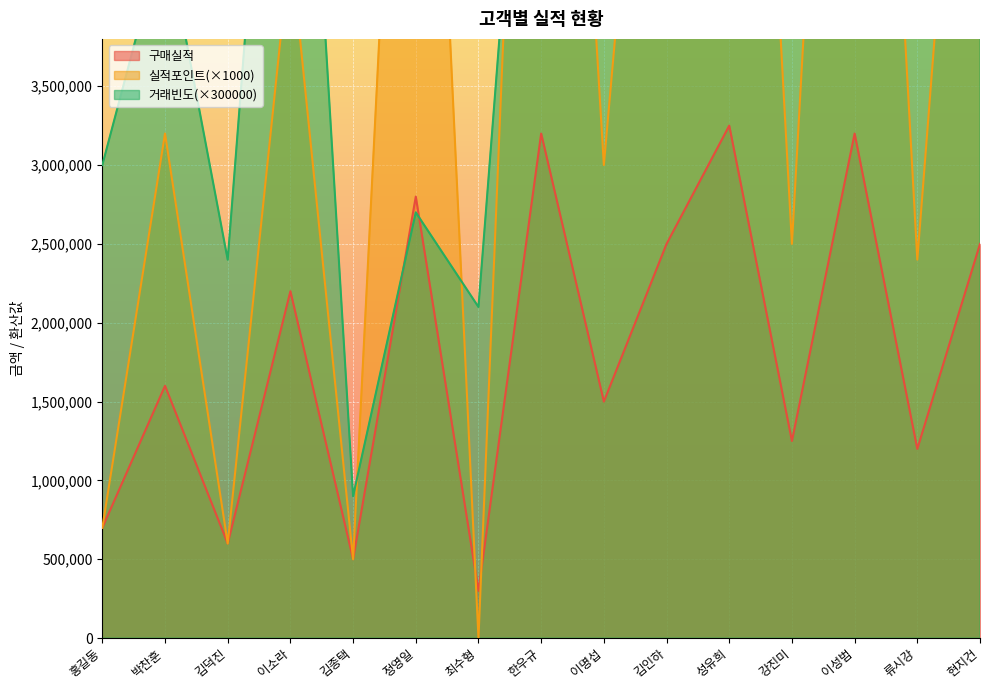

Is it true that 거래빈도 equals 4500000 at 박찬훈?

True